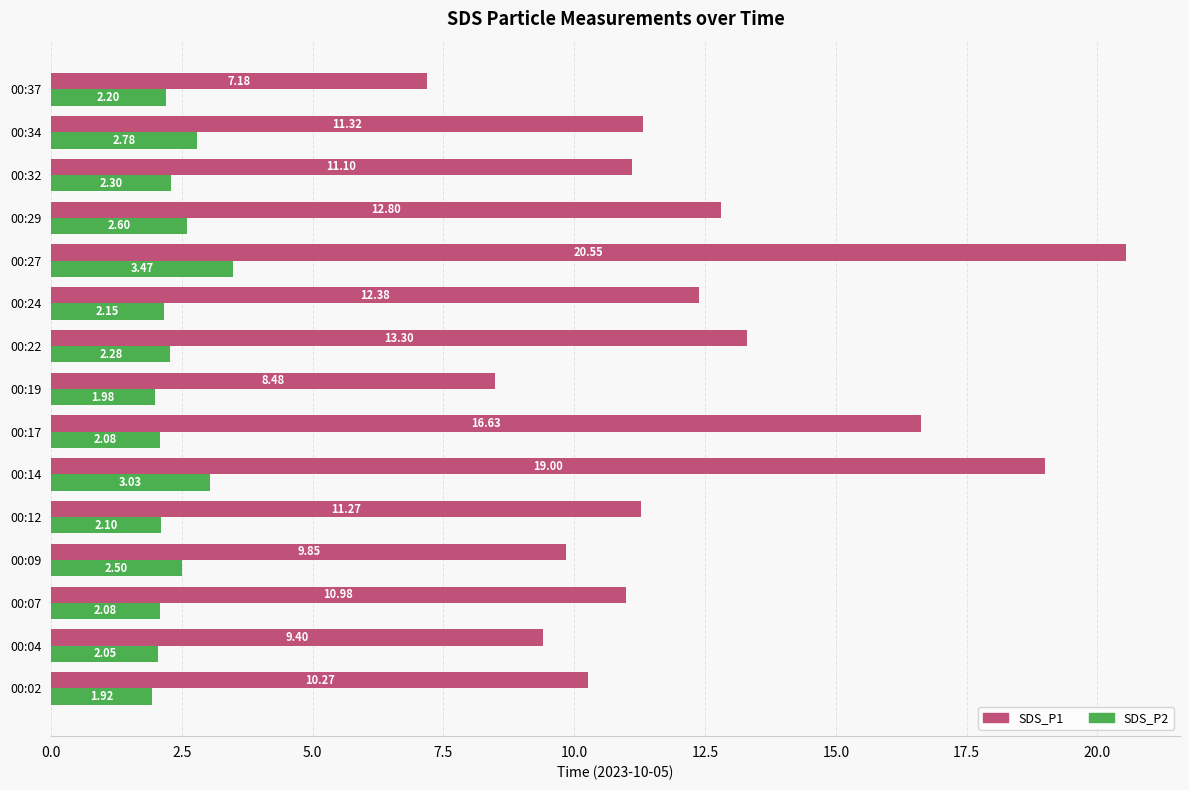

How many data points in SDS_P1 are above 11?

9